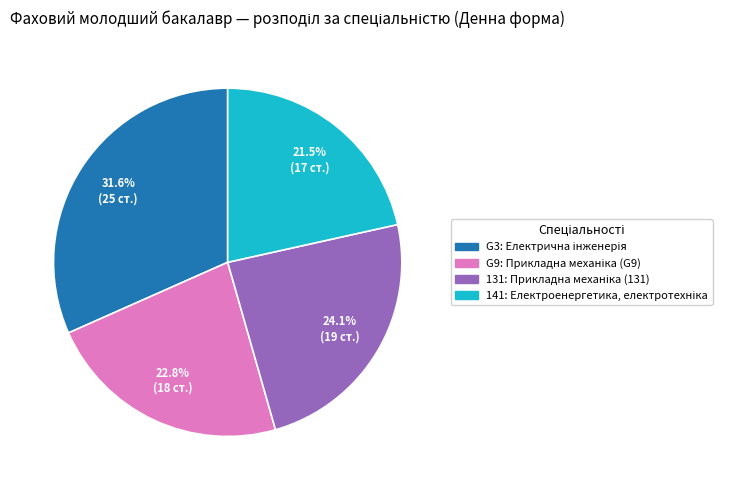

To the nearest percent, what is the average slice percentage?

25%